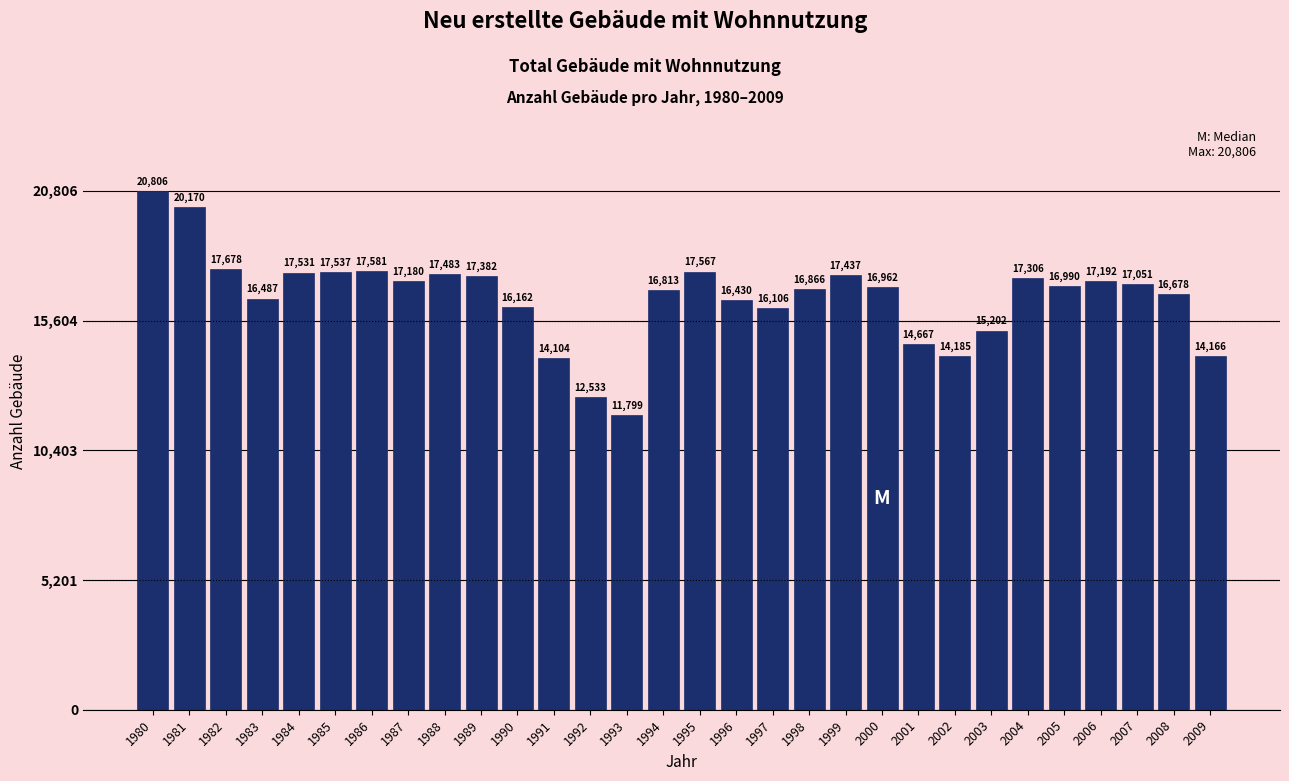

Reading right to left, list all the values displayed in this chart.

2009=14166	2008=16678	2007=17051	2006=17192	2005=16990	2004=17306	2003=15202	2002=14185	2001=14667	2000=16962	1999=17437	1998=16866	1997=16106	1996=16430	1995=17567	1994=16813	1993=11799	1992=12533	1991=14104	1990=16162	1989=17382	1988=17483	1987=17180	1986=17581	1985=17537	1984=17531	1983=16487	1982=17678	1981=20170	1980=20806